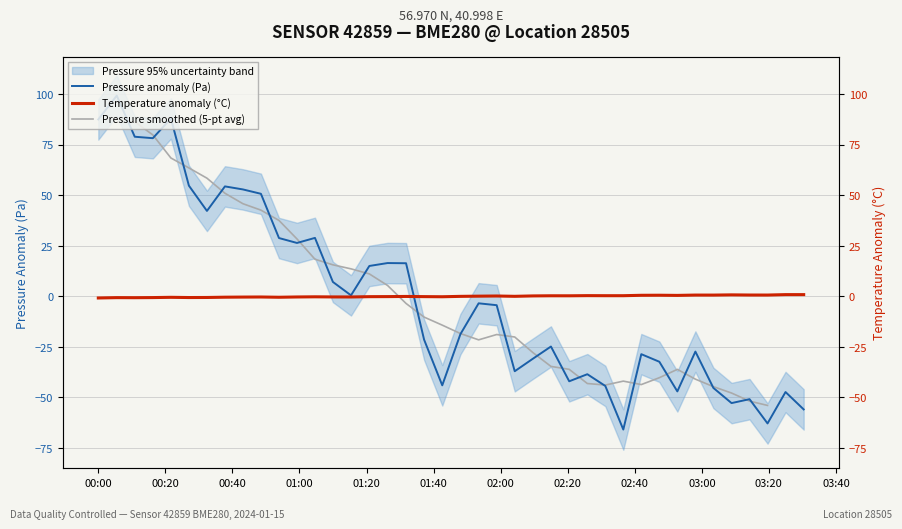

How many data points does each series have?

40